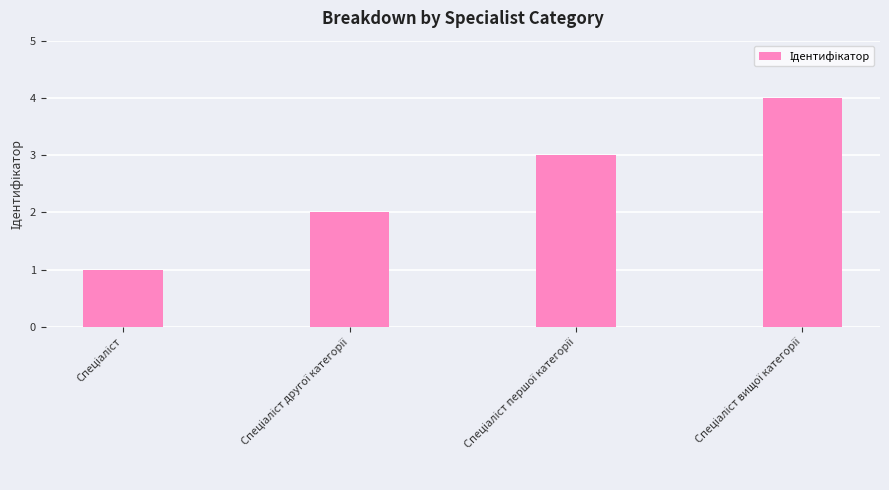

What is the sum of all values?

10